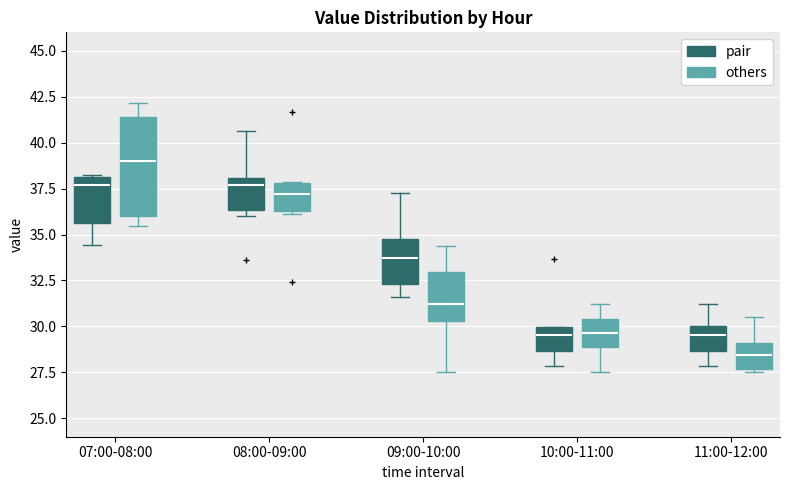

Reading left to right, transcribe this box plot: for each box, give where its median line is, the range the box spans, and where its two whiskers end, as read against the y-axis. The values are not printed on the chart, so give them approximately, as read against the axis.

07:00-08:00 (pair): median 37.5, box 35.5 to 38.0, whiskers 34.5 to 38.5
07:00-08:00 (others): median 39.0, box 36.0 to 41.5, whiskers 35.5 to 42.0
08:00-09:00 (pair): median 37.5, box 36.5 to 38.0, whiskers 36.0 to 40.5
08:00-09:00 (others): median 37.0, box 36.5 to 38.0, whiskers 36.0 to 38.0
09:00-10:00 (pair): median 34.0, box 32.5 to 35.0, whiskers 31.5 to 37.5
09:00-10:00 (others): median 31.0, box 30.5 to 33.0, whiskers 27.5 to 34.5
10:00-11:00 (pair): median 29.5, box 28.5 to 30.0, whiskers 28.0 to 30.0
10:00-11:00 (others): median 29.5, box 29.0 to 30.5, whiskers 27.5 to 31.0
11:00-12:00 (pair): median 29.5, box 28.5 to 30.0, whiskers 28.0 to 31.0
11:00-12:00 (others): median 28.5, box 27.5 to 29.0, whiskers 27.5 to 30.5